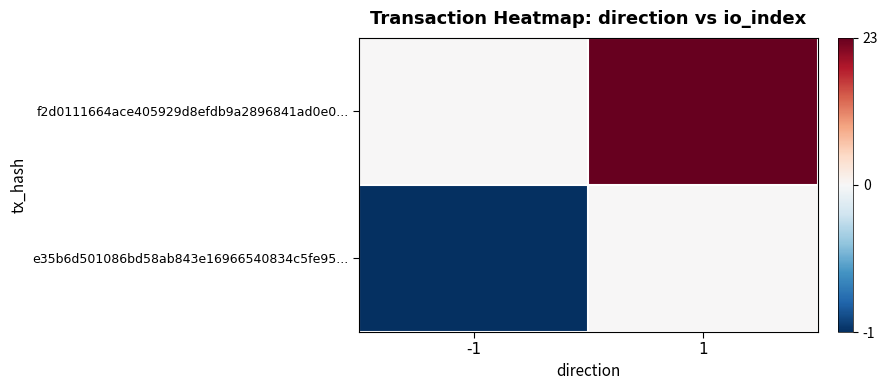

List the series in order of their peak value, highest first.

f2d0111664ace405929d8efdb9a2896841ad0e0..., e35b6d501086bd58ab843e16966540834c5fe95...